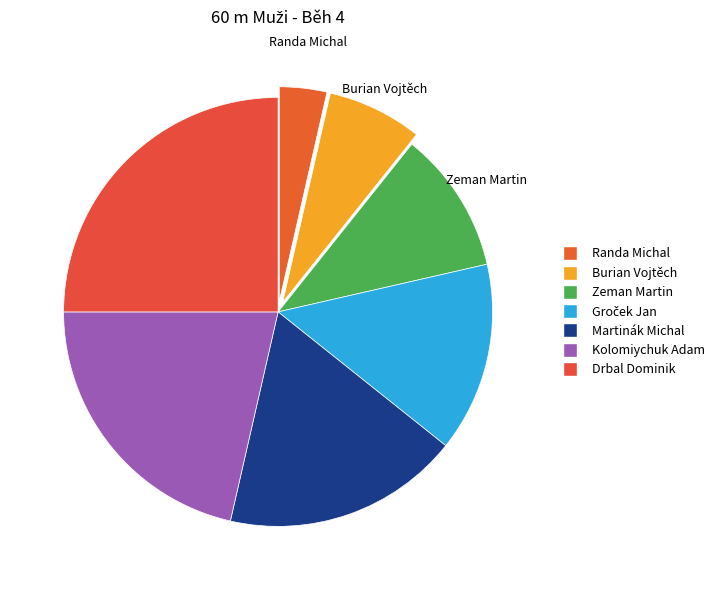

What portion of the pie excludes Randa Michal?

96.4%